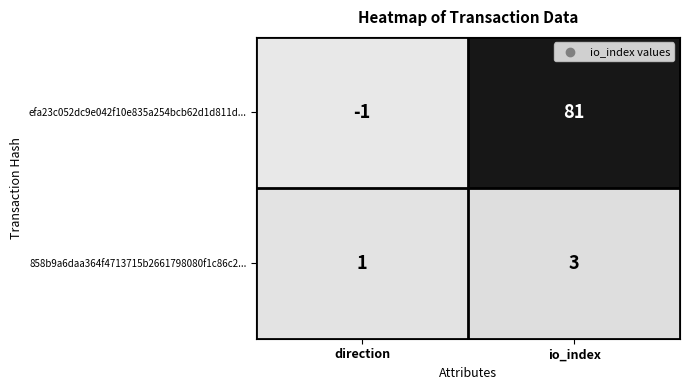

Is it true that 858b9a6daa364f4713715b2661798080f1c86c2... equals 3 at io_index?

True